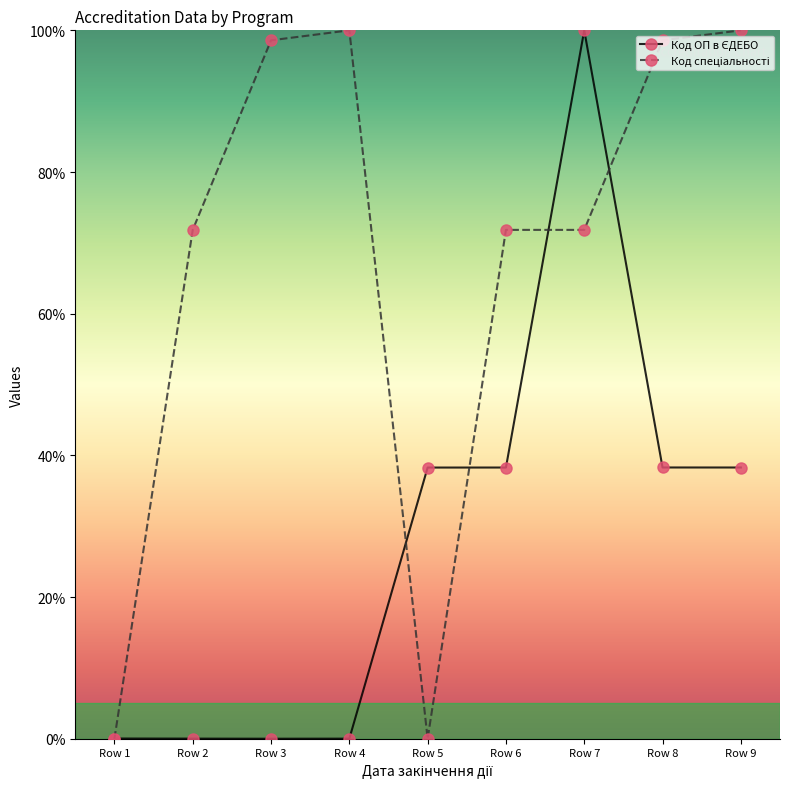

What is the total value across all series at Row 5?

38.3